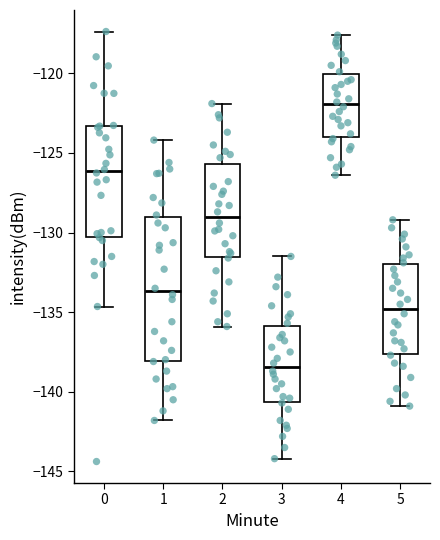

Reading left to right, read every box against the y-axis: the position of its median line, the range the box covers, and the ends of its whiskers. The values are not printed on the chart, so give them approximately, as read against the axis.

0: median -126.0, box -130.5 to -123.5, whiskers -134.5 to -117.5
1: median -133.5, box -138.0 to -129.0, whiskers -142.0 to -124.0
2: median -129.0, box -131.5 to -125.5, whiskers -136.0 to -122.0
3: median -138.5, box -140.5 to -136.0, whiskers -144.0 to -131.5
4: median -122.0, box -124.0 to -120.0, whiskers -126.5 to -117.5
5: median -135.0, box -137.5 to -132.0, whiskers -141.0 to -129.0